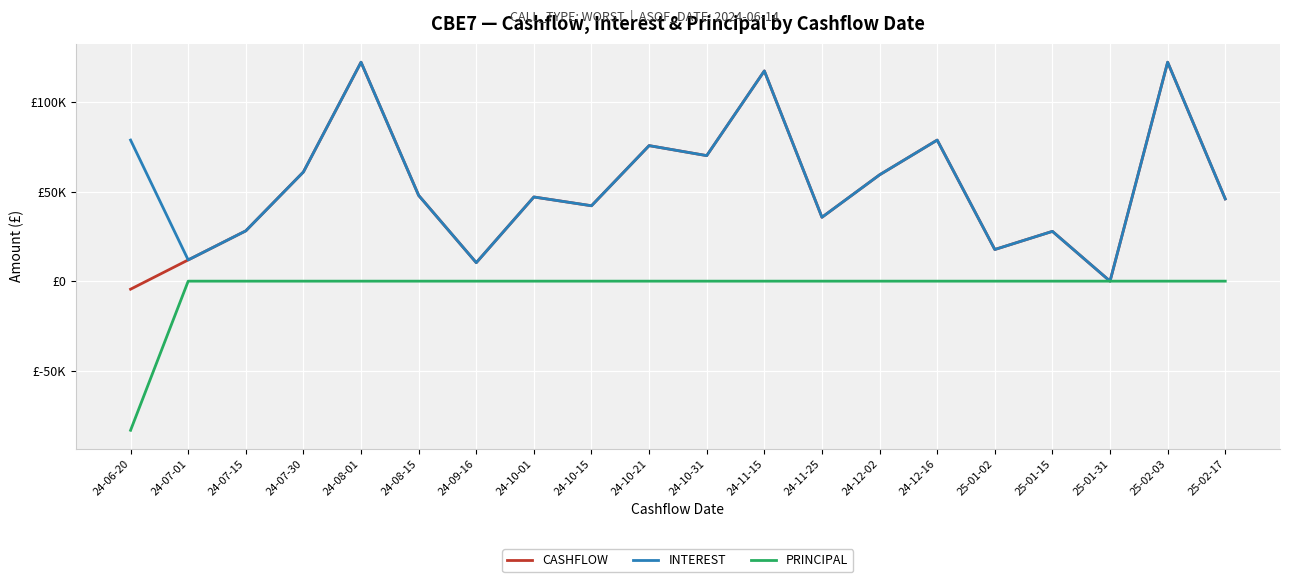

How many interior local valleys does the CASHFLOW series have?

6